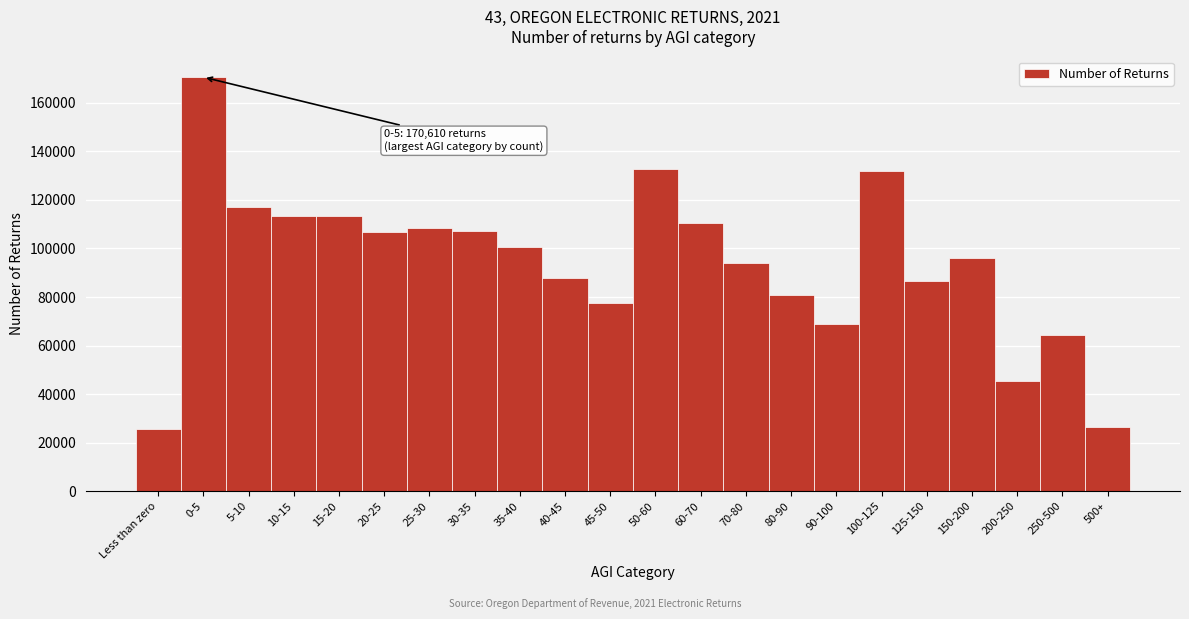

The value at 30-35 is 38114. True or false?

False